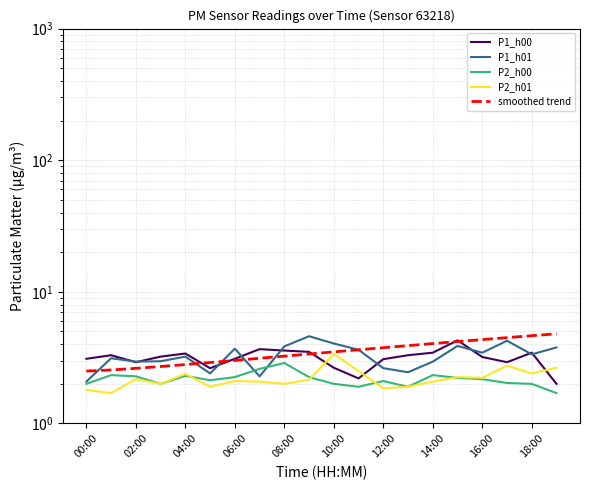

True or false: smoothed trend and P2_h00 intersect in this chart.

False